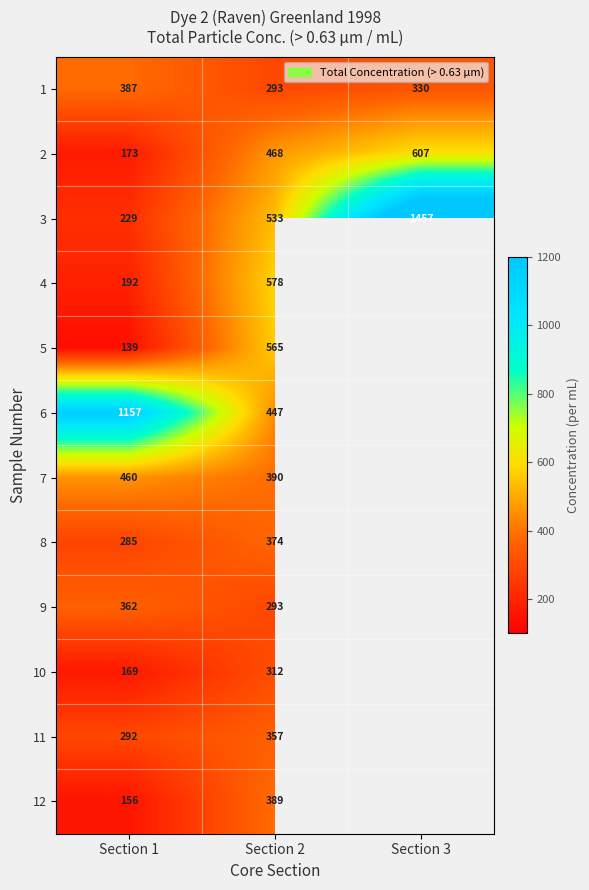

What is the sum of the 4 values at Section 1 and Section 2?

770